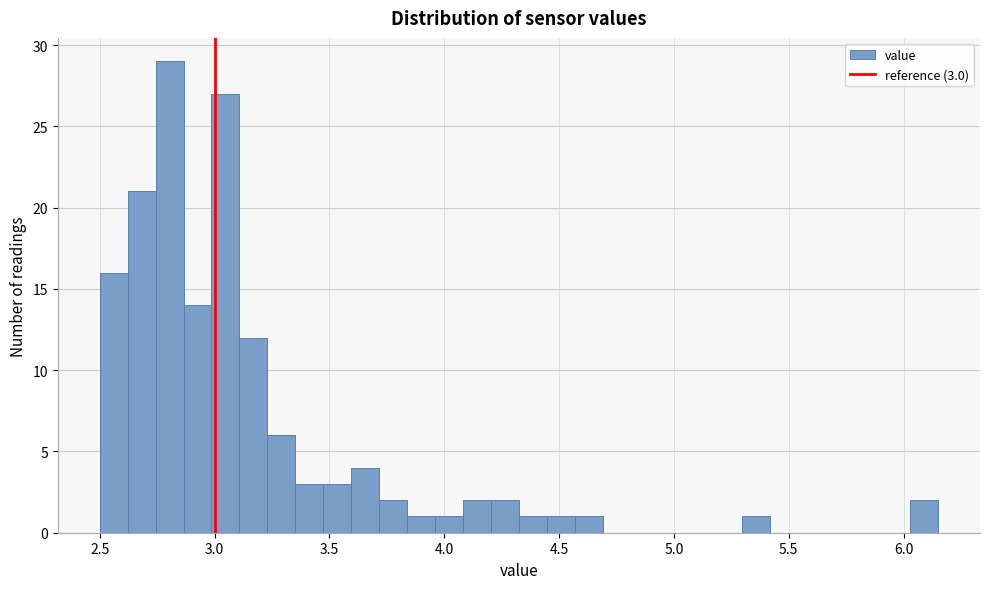

Read against the x-axis, roughly where is the centre of the tallest bar?

2.80